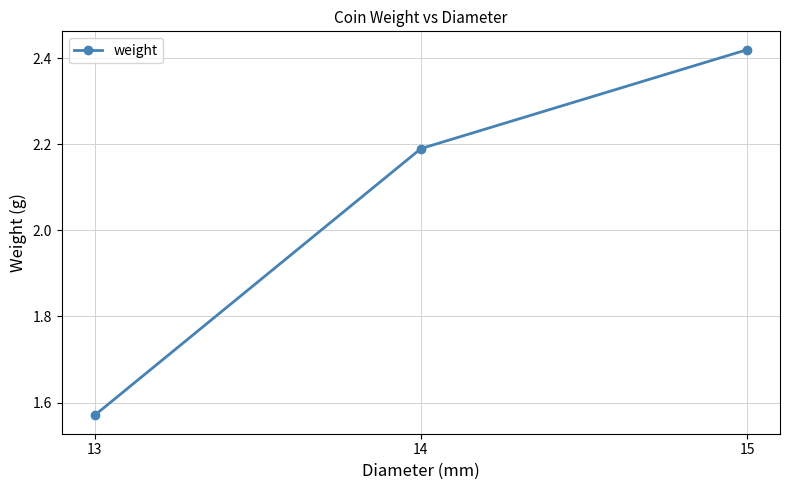

At which label does the data first exceed 2?

14